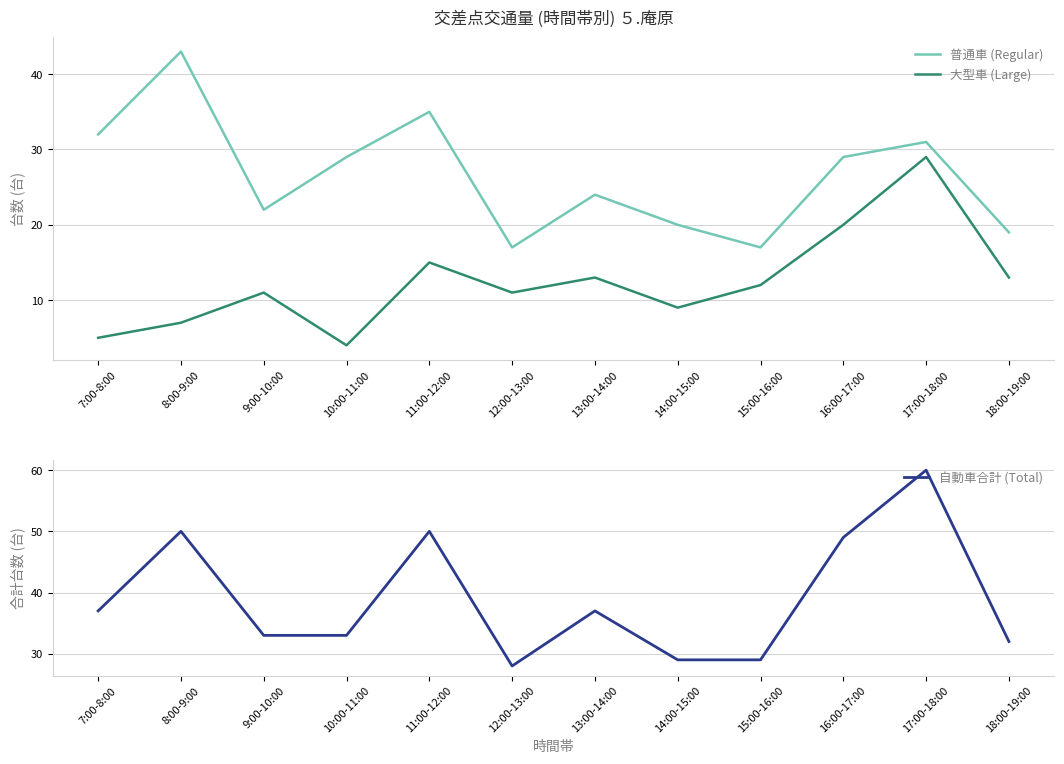

Reading right to left, what are all the values shown in this chart?

普通車 (Regular): 19	31	29	17	20	24	17	35	29	22	43	32
大型車 (Large): 13	29	20	12	9	13	11	15	4	11	7	5
自動車合計 (Total): 32	60	49	29	29	37	28	50	33	33	50	37